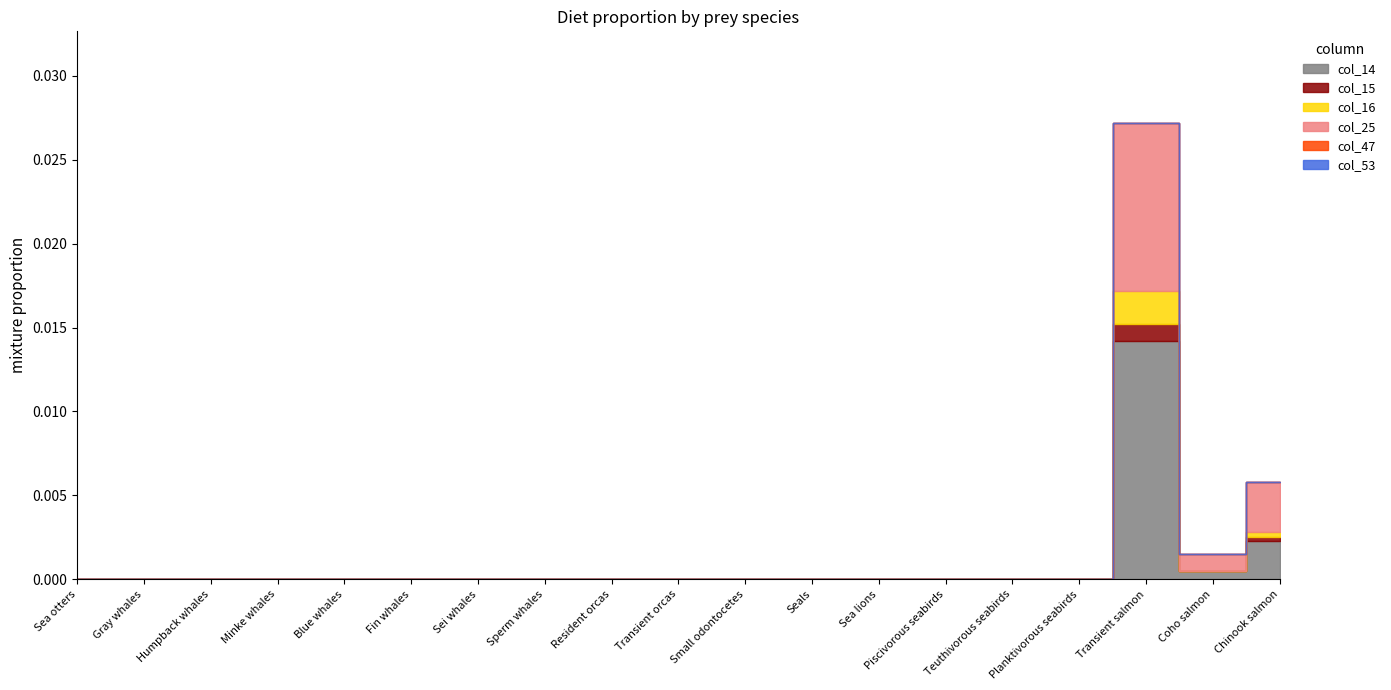

Rank the series at Gray whales from lowest to highest value.

col_14, col_15, col_16, col_25, col_47, col_53